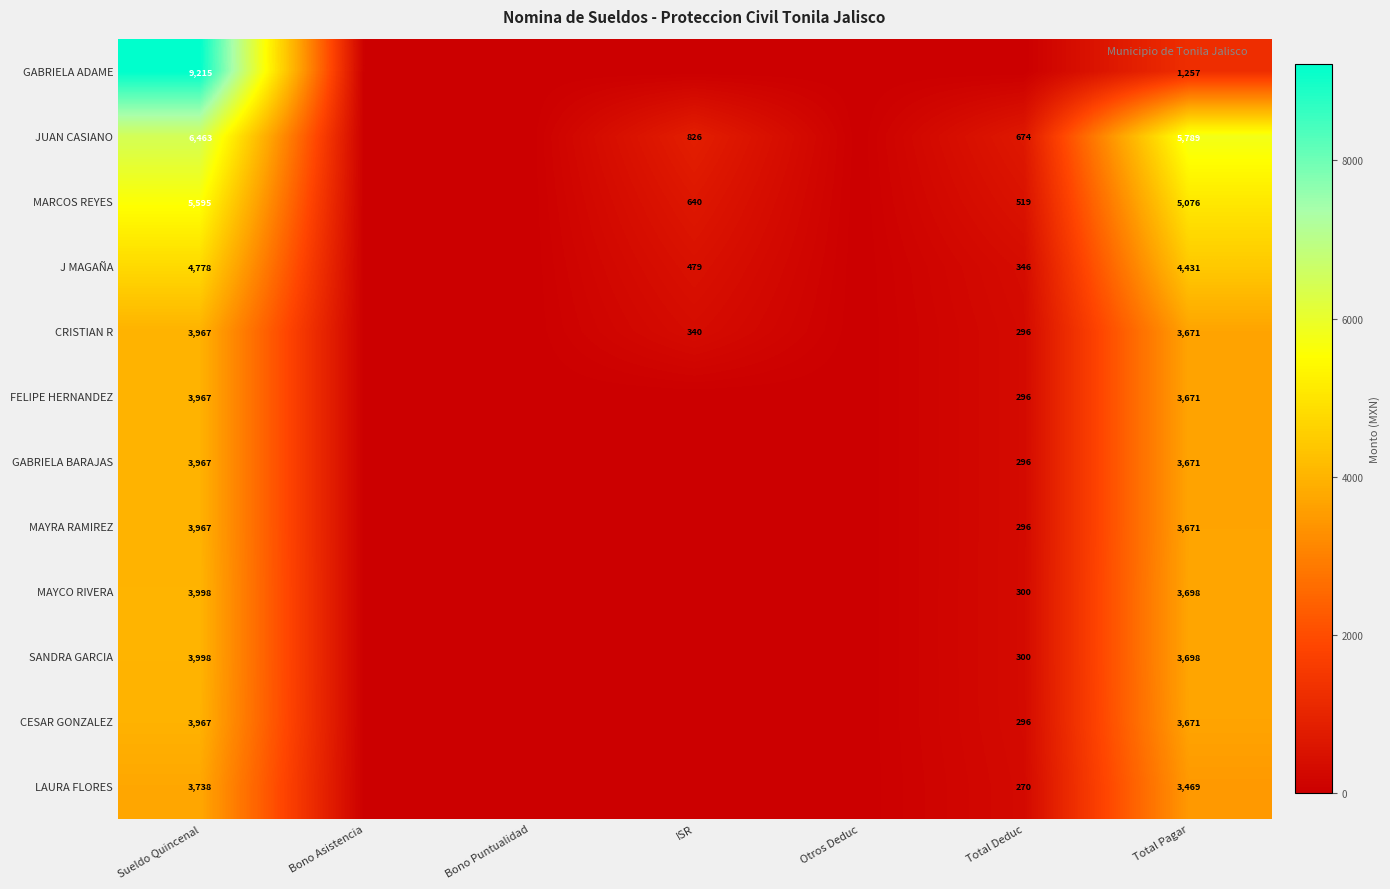

True or false: GABRIELA BARAJAS has a value of 60 at Total Deduc.

False